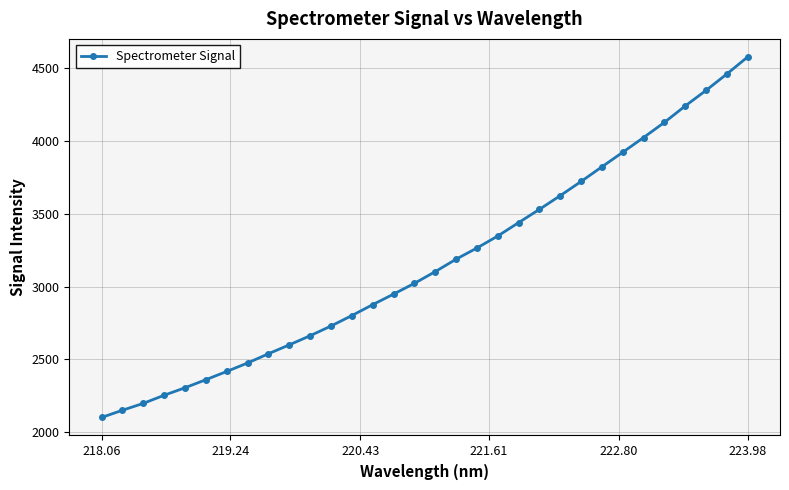

True or false: the data has more than 2 interior local peaks.

False